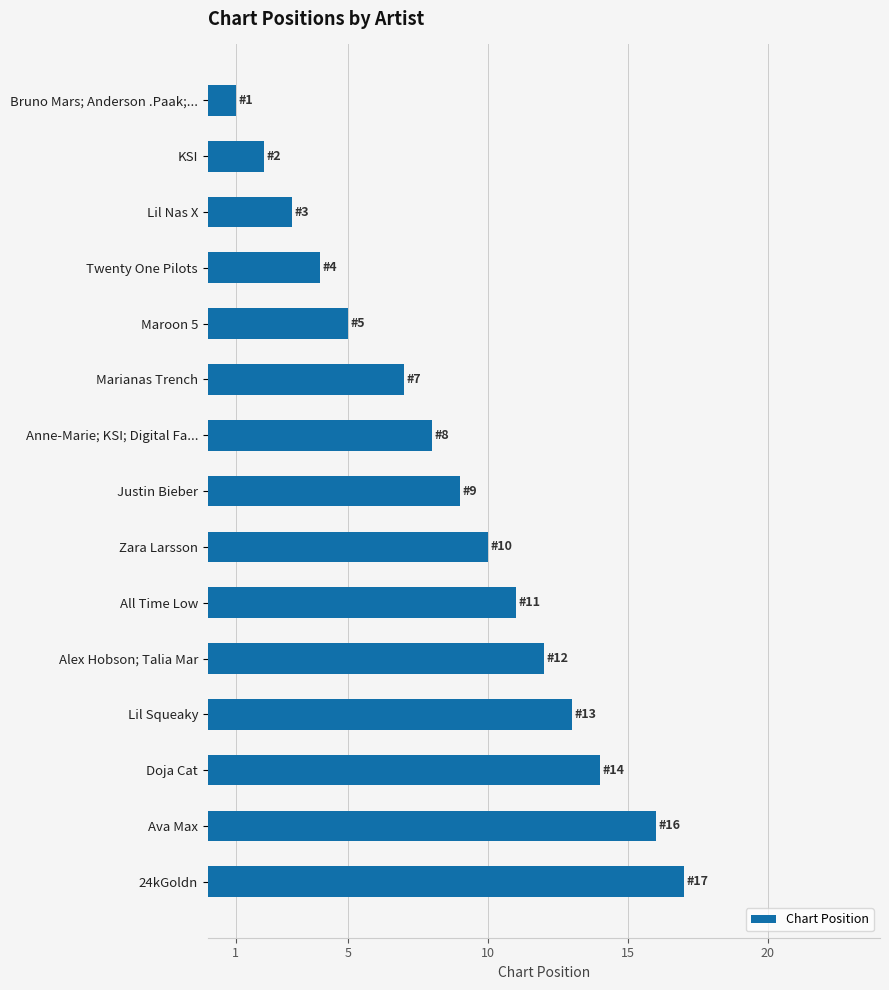

Count the number of categories in the chart.

15